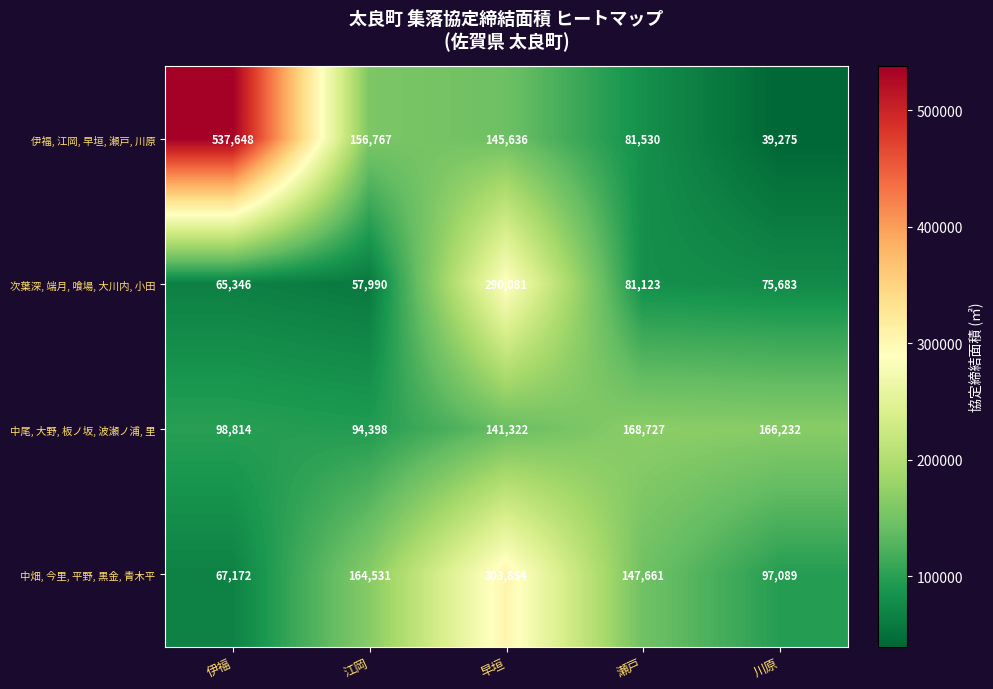

The 次葉深, 端月, 喰場, 大川内, 小田 series shows 448960 at 早垣. True or false?

False